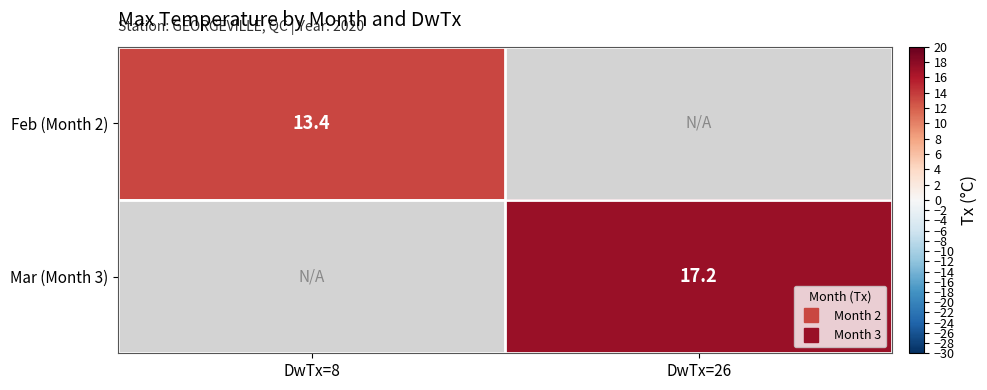

How many positive values does the Mar (Month 3) series have?

1